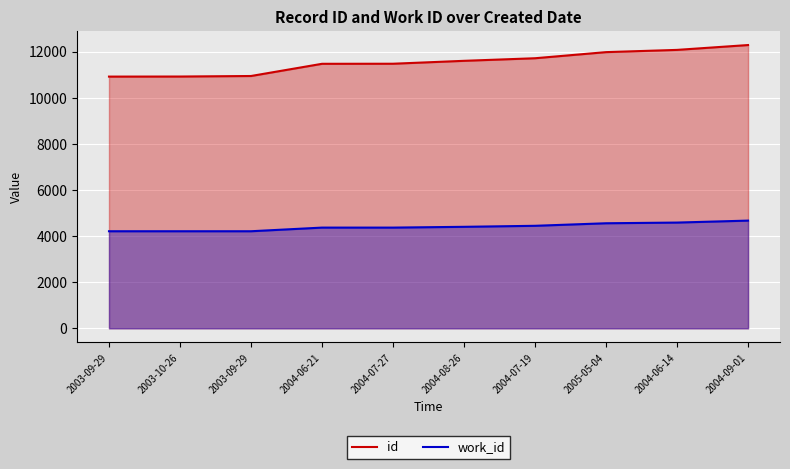

What is the label of the 6th point from the left?

2004-08-26